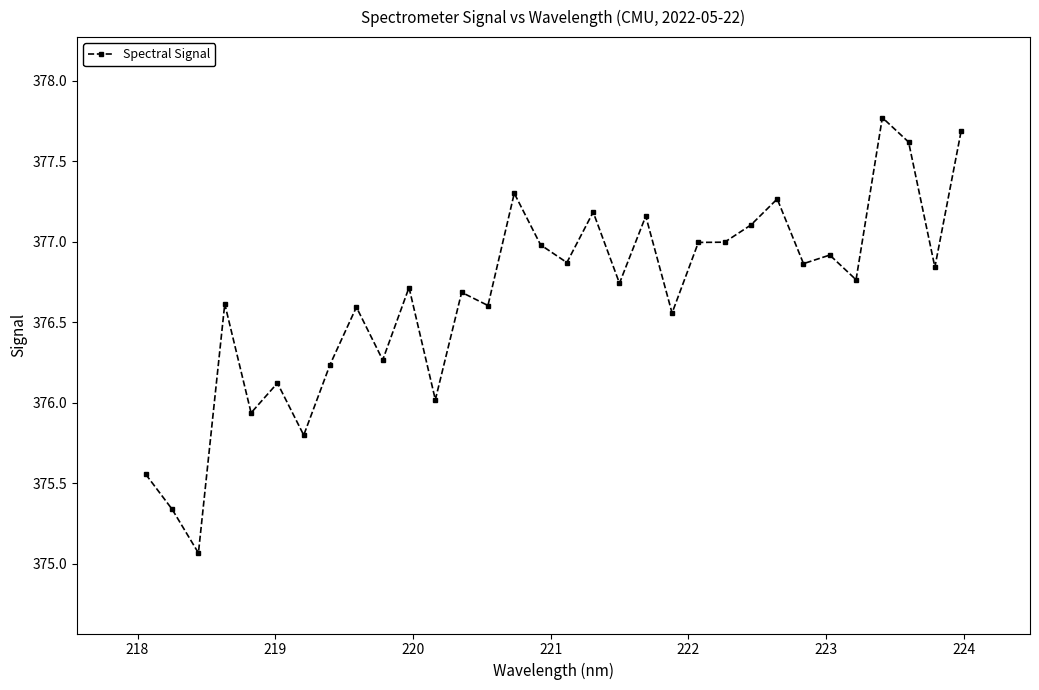

True or false: the data has more than 1 interior local peaks.

True